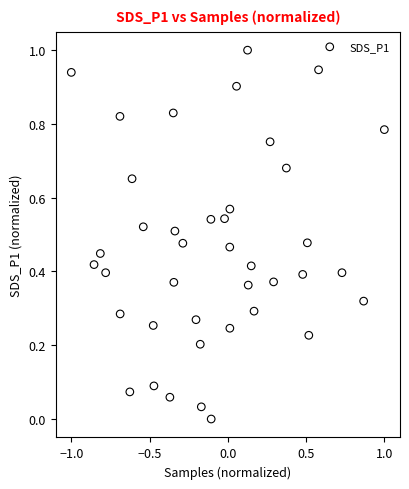

What is the range of X values (max minus min)?

2.0